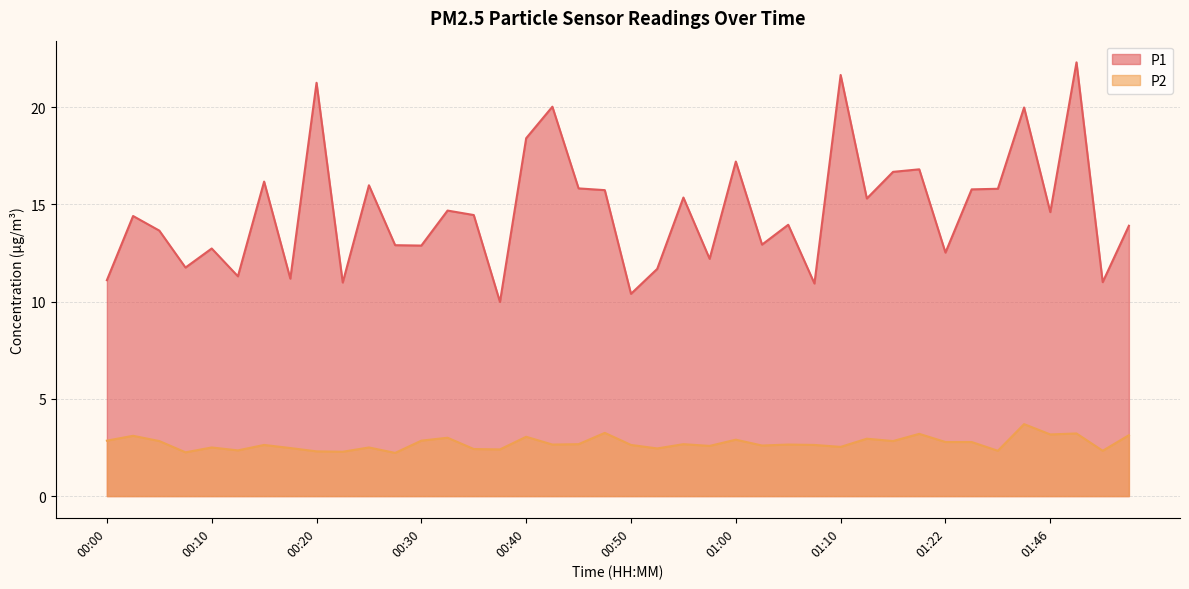

What are all the series names shown in the legend?

P1, P2